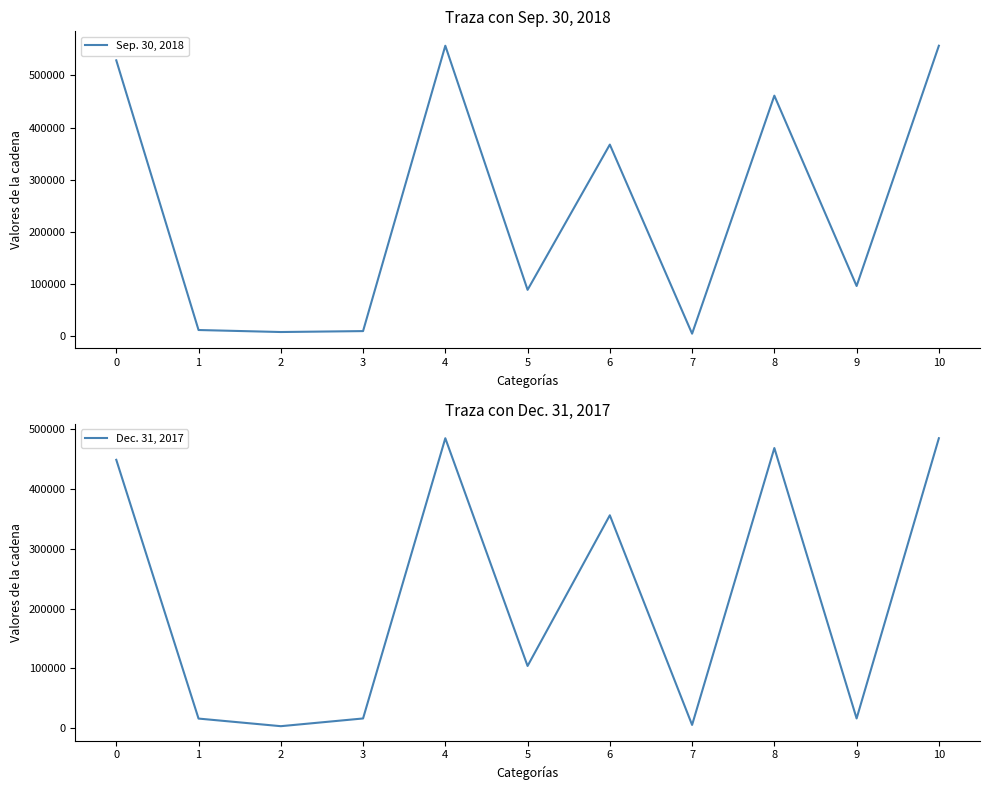

How many intersections are there between Sep. 30, 2018 and Dec. 31, 2017?

8